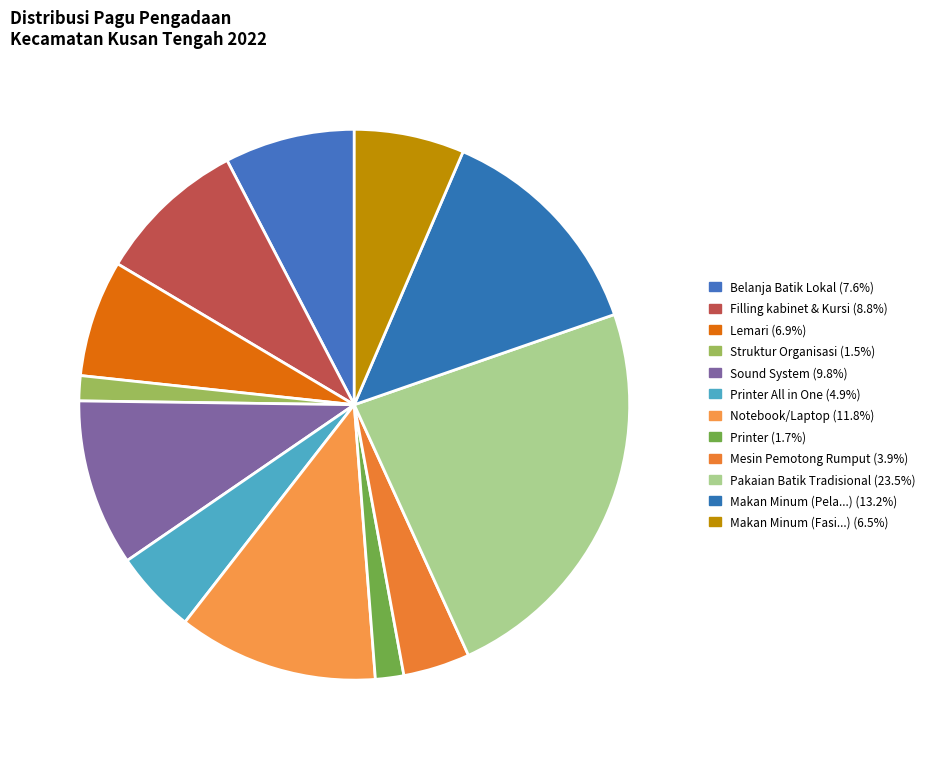

Count the number of slices in the pie.

12